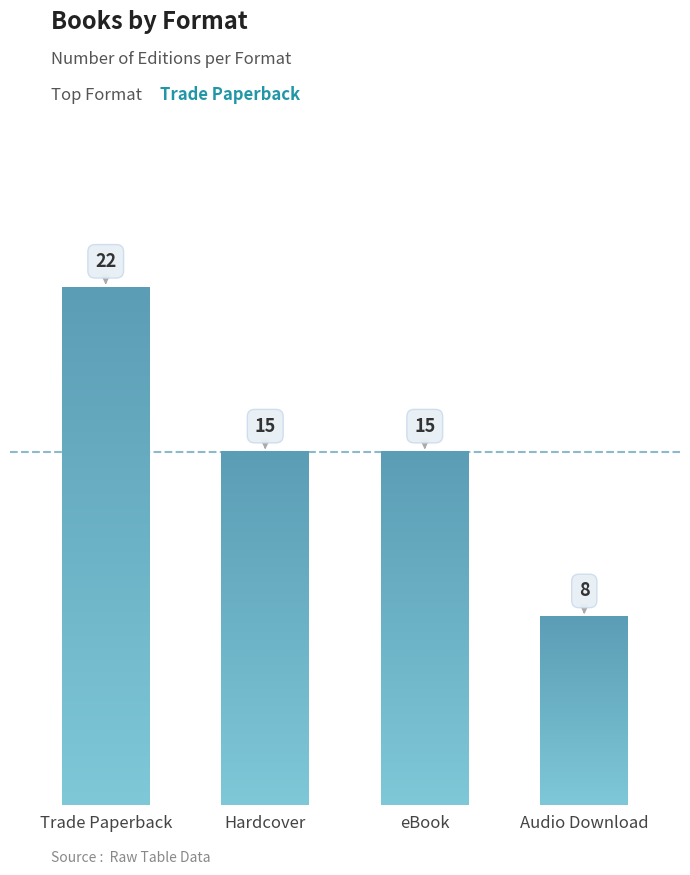

Which has a higher value, Trade Paperback or Audio Download?

Trade Paperback